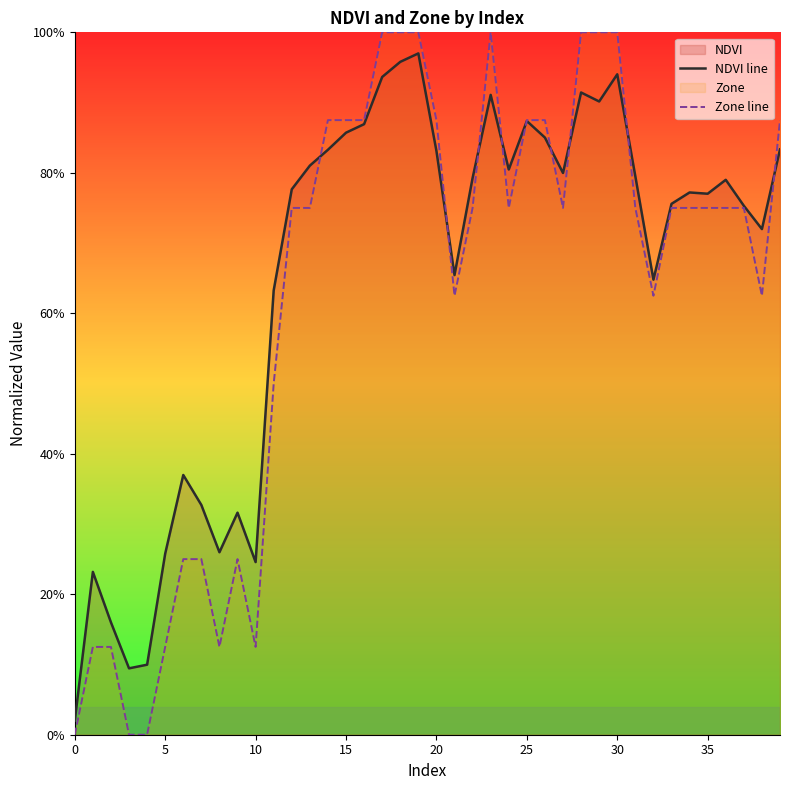

What is the difference between the maximum and minimum values in the Zone line series?

1.0